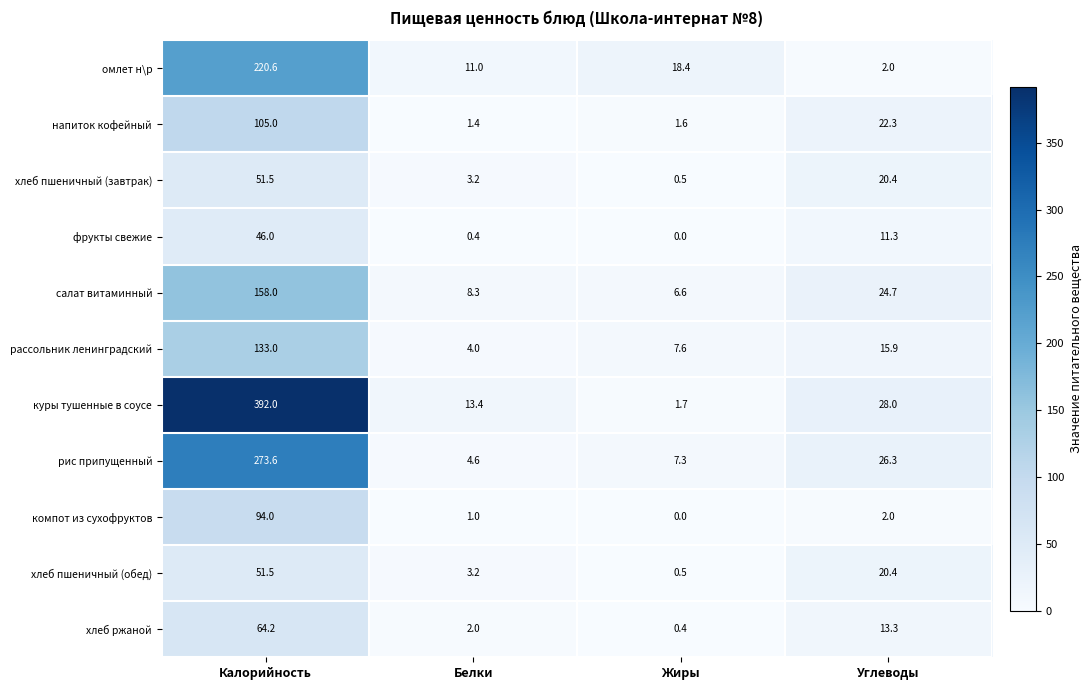

Which category has the highest value in the салат витаминный series?

Калорийность